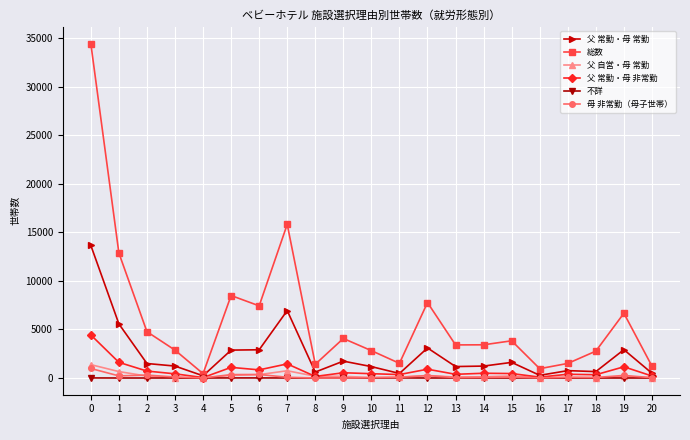

True or false: 母 非常勤（母子世帯） has more than 0 points higher than both neighbors.

True